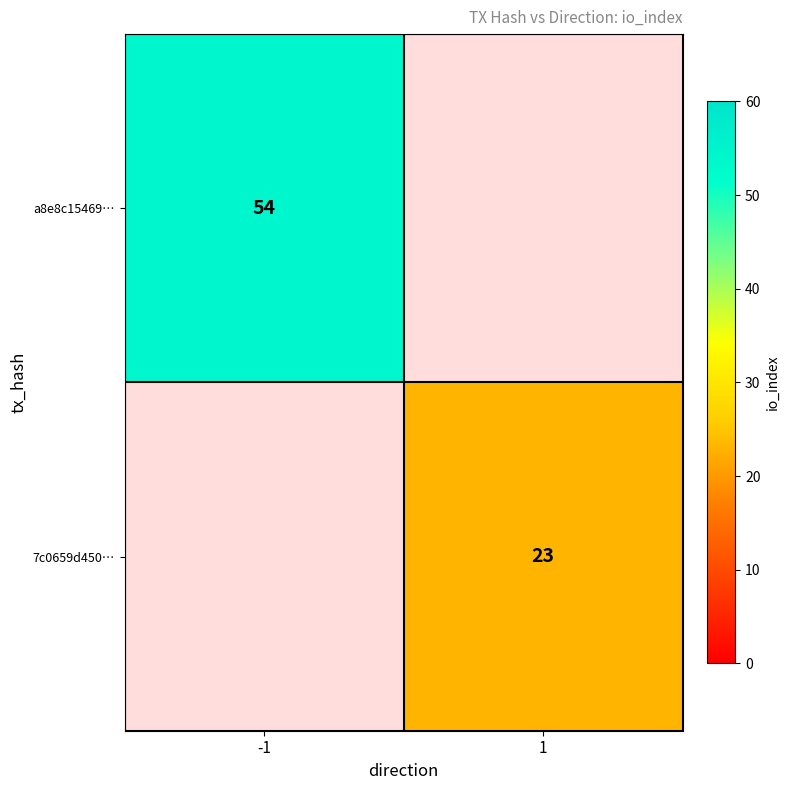

True or false: a8e8c15469… has a value of 97 at -1.

False